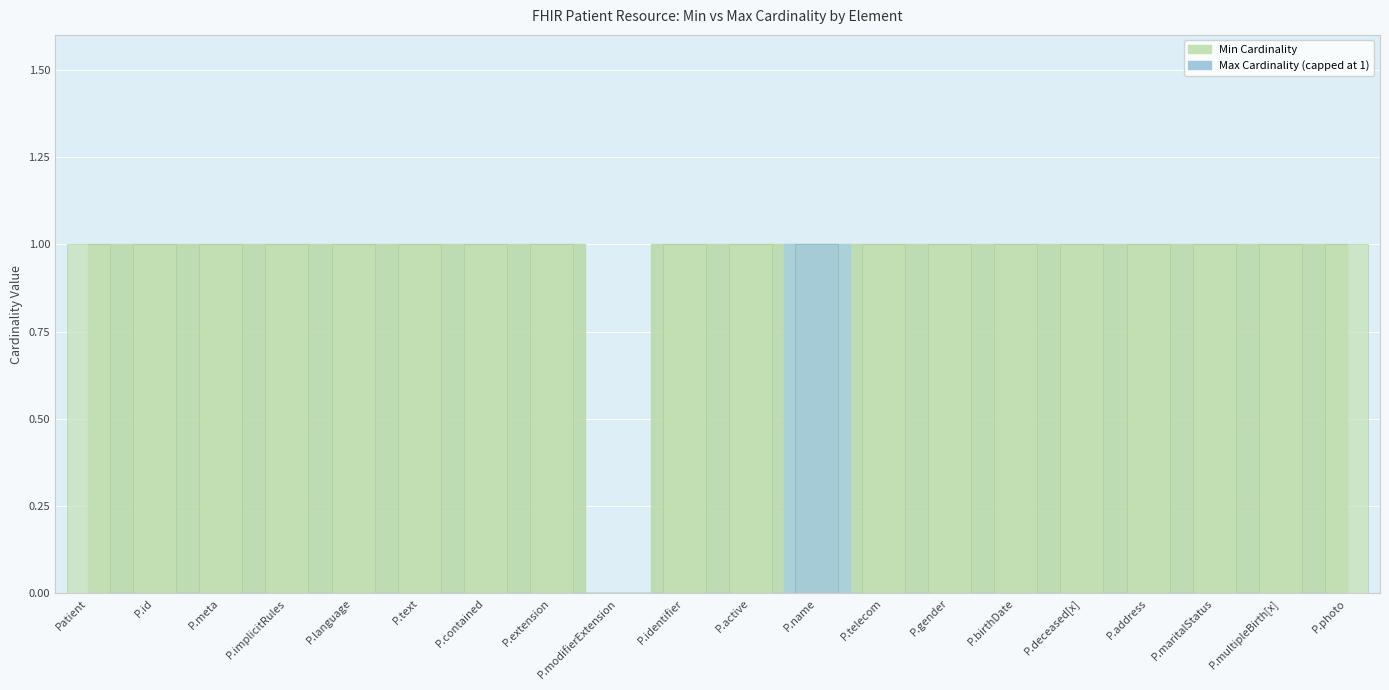

True or false: Min has a value of 0 at P.contained.

False